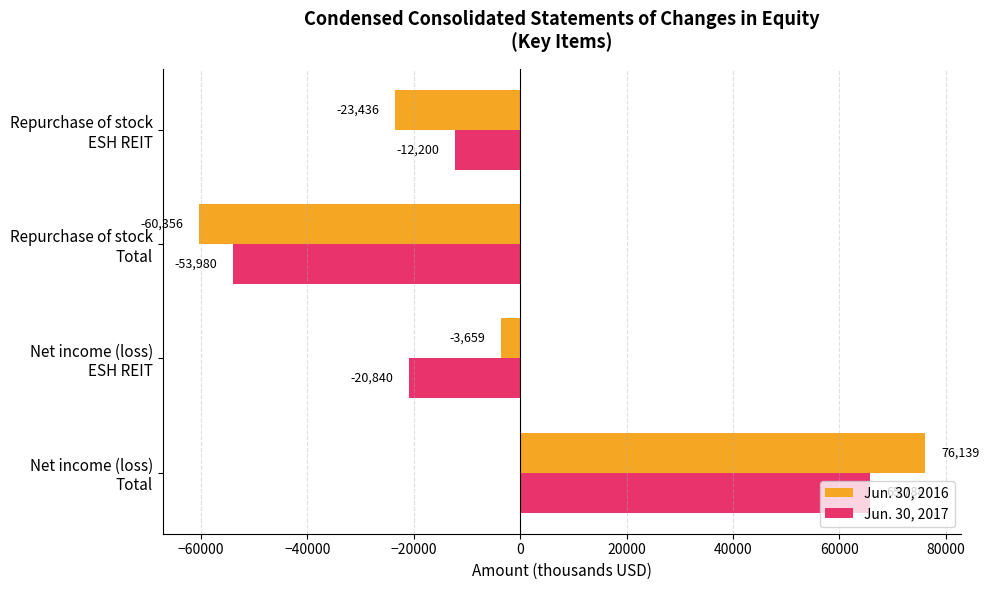

Which series has the largest total across all categories?

Jun. 30, 2016